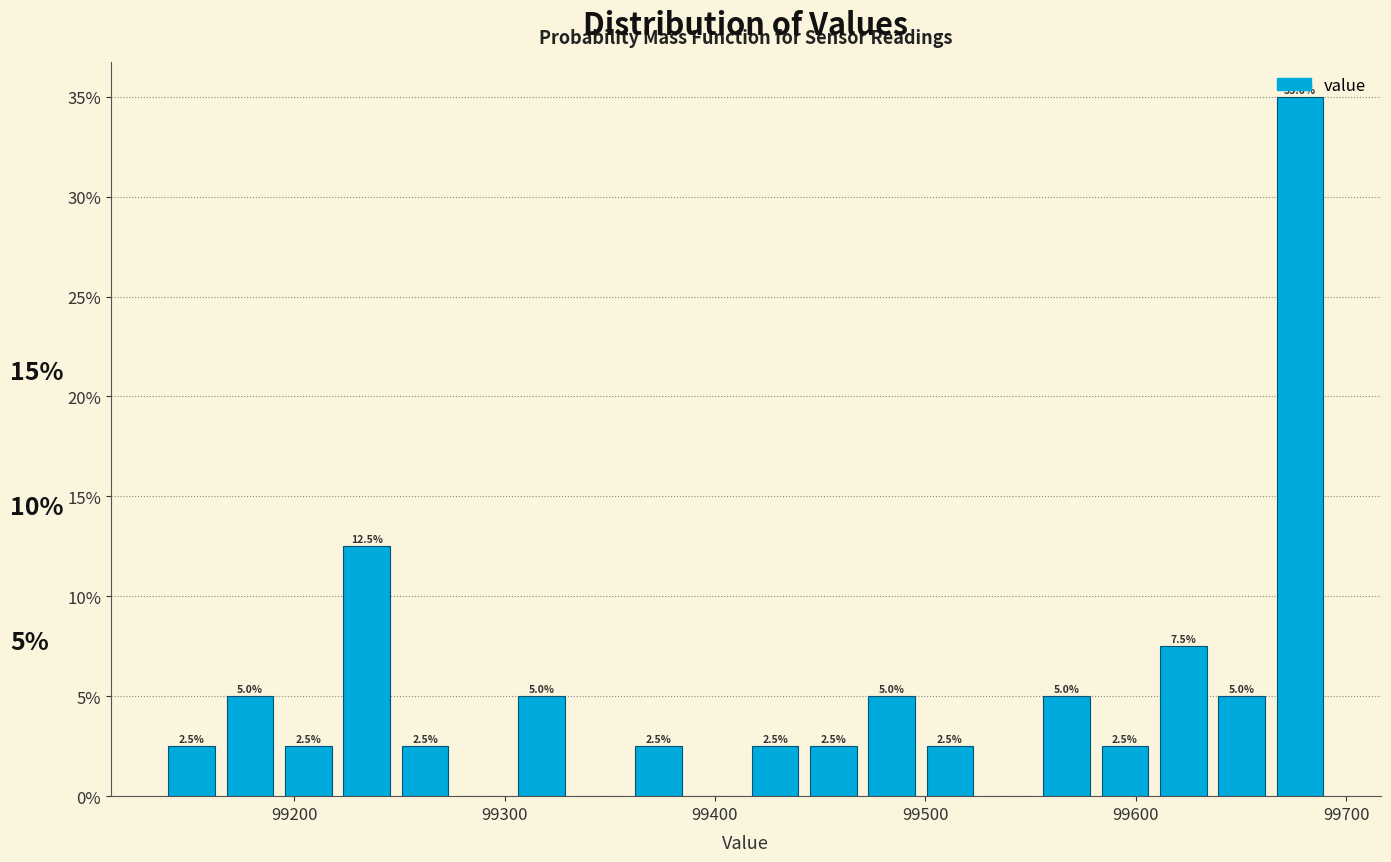

Around what value on the x-axis is the tallest bar? Give the approximate position of its centre, as read against the axis.

99680